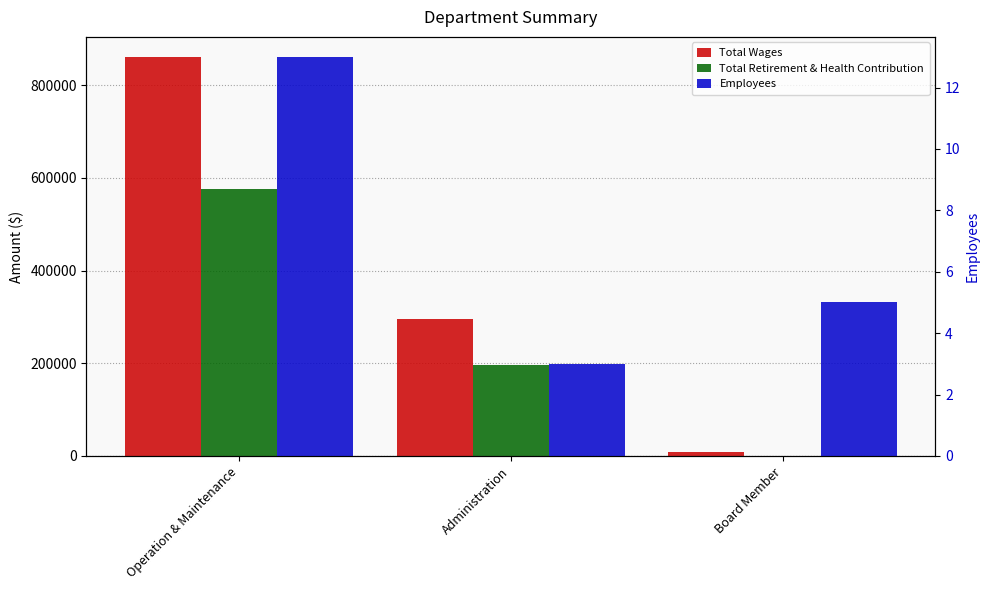

What are all the series names shown in the legend?

Total Wages, Total Retirement & Health Contribution, Employees